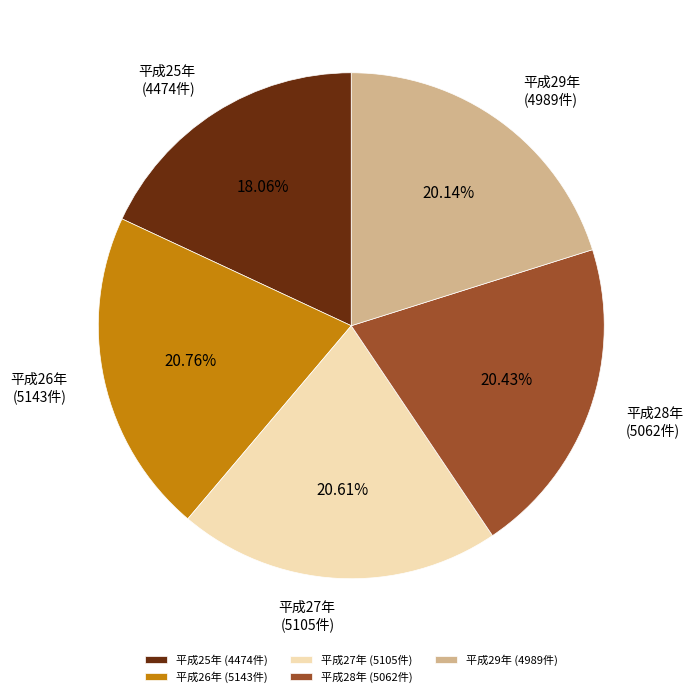

Combined, do 平成27年 and 平成26年 account for over 50%?

No